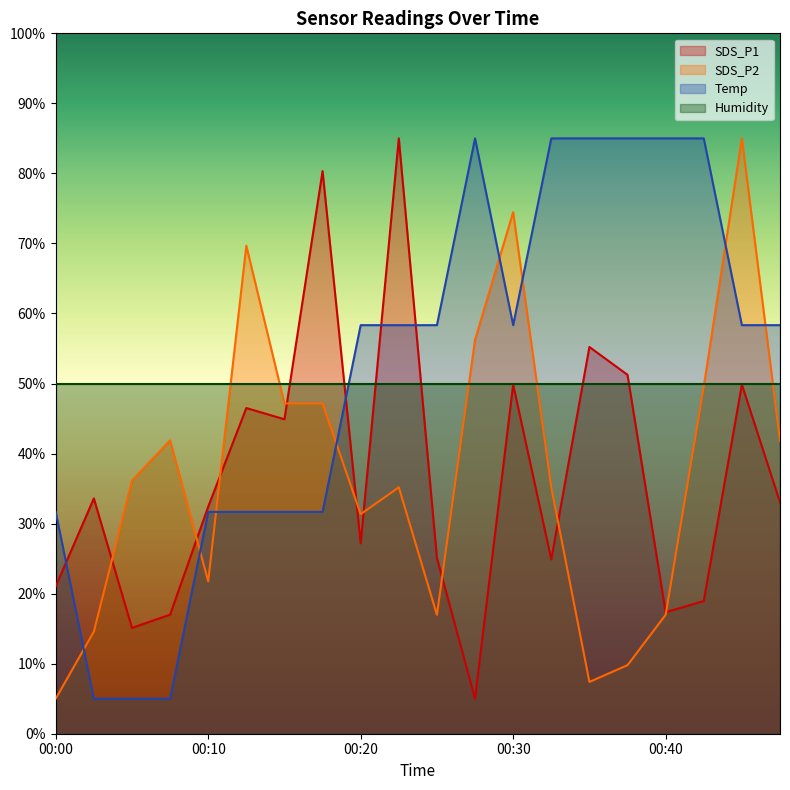

At which label is SDS_P2 closest to 45?

00:15